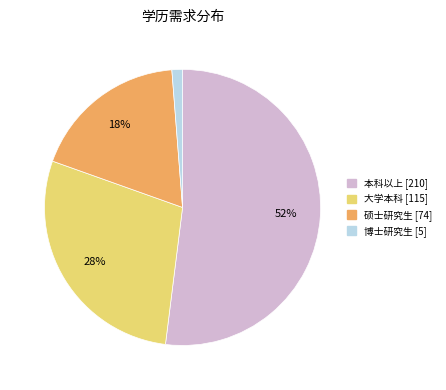

To the nearest percent, what is the average slice percentage?

25%